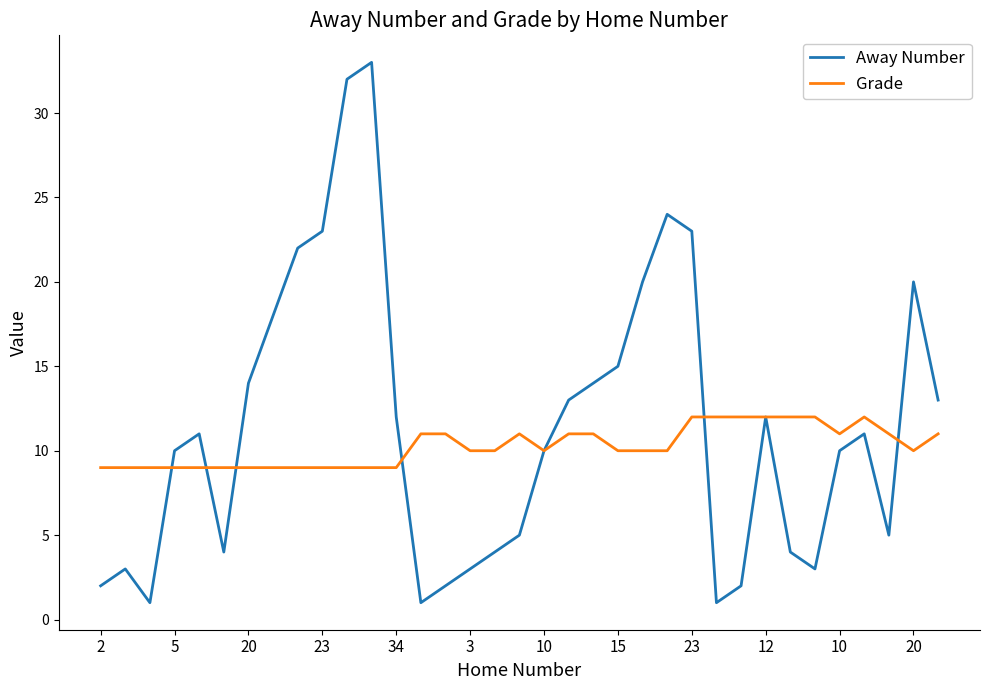

Rank the series by their maximum value, from lowest to highest.

Grade, Away Number